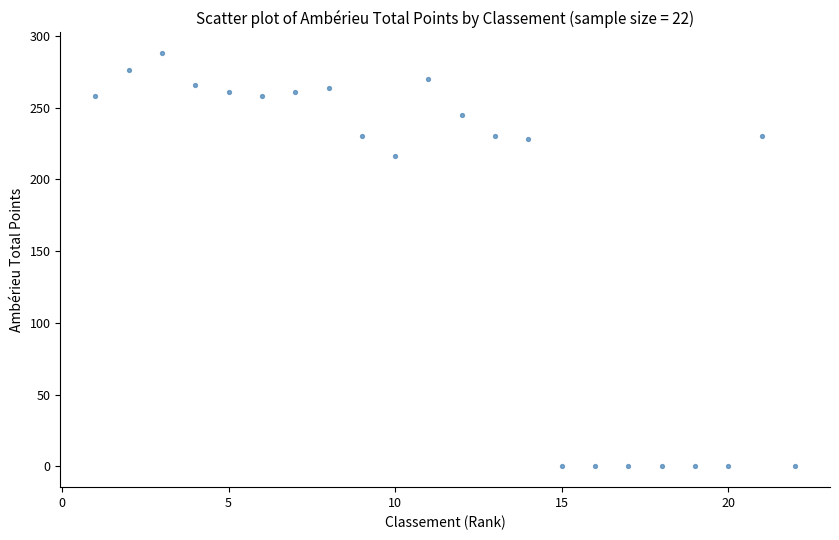

What is the range of X values (max minus min)?

21